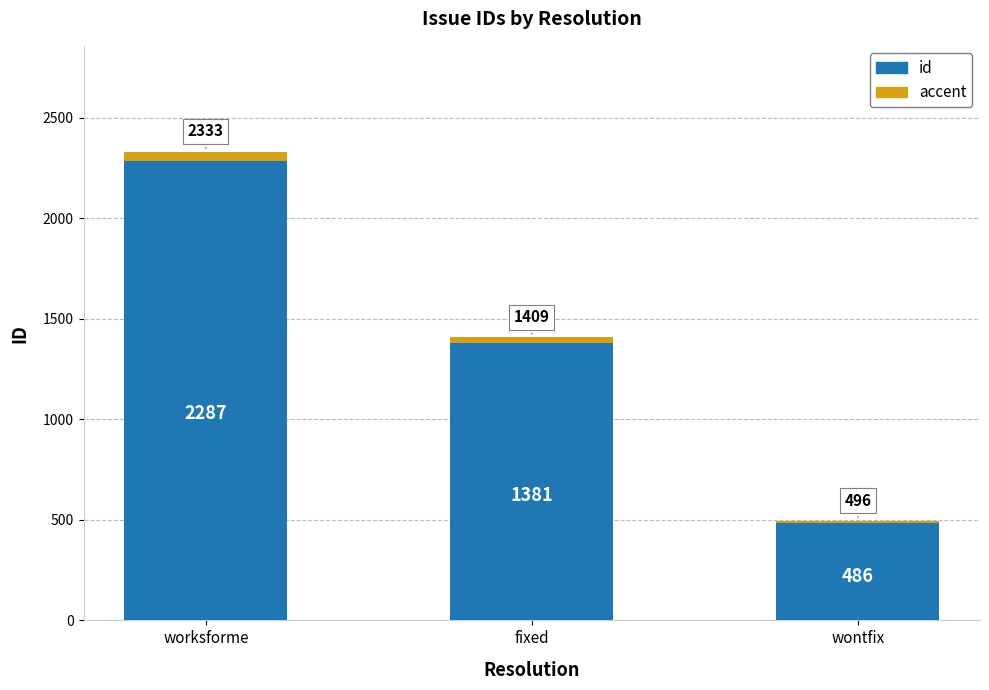

Which category has the highest value in the id series?

worksforme